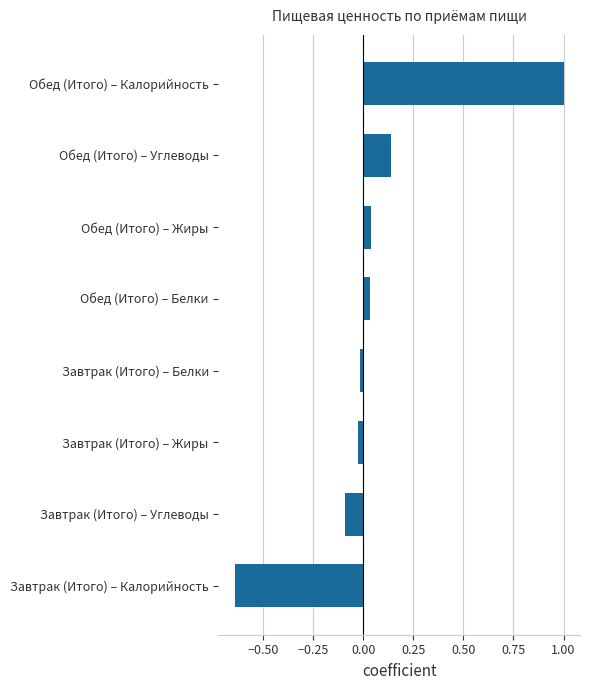

How many bars are there in total?

8